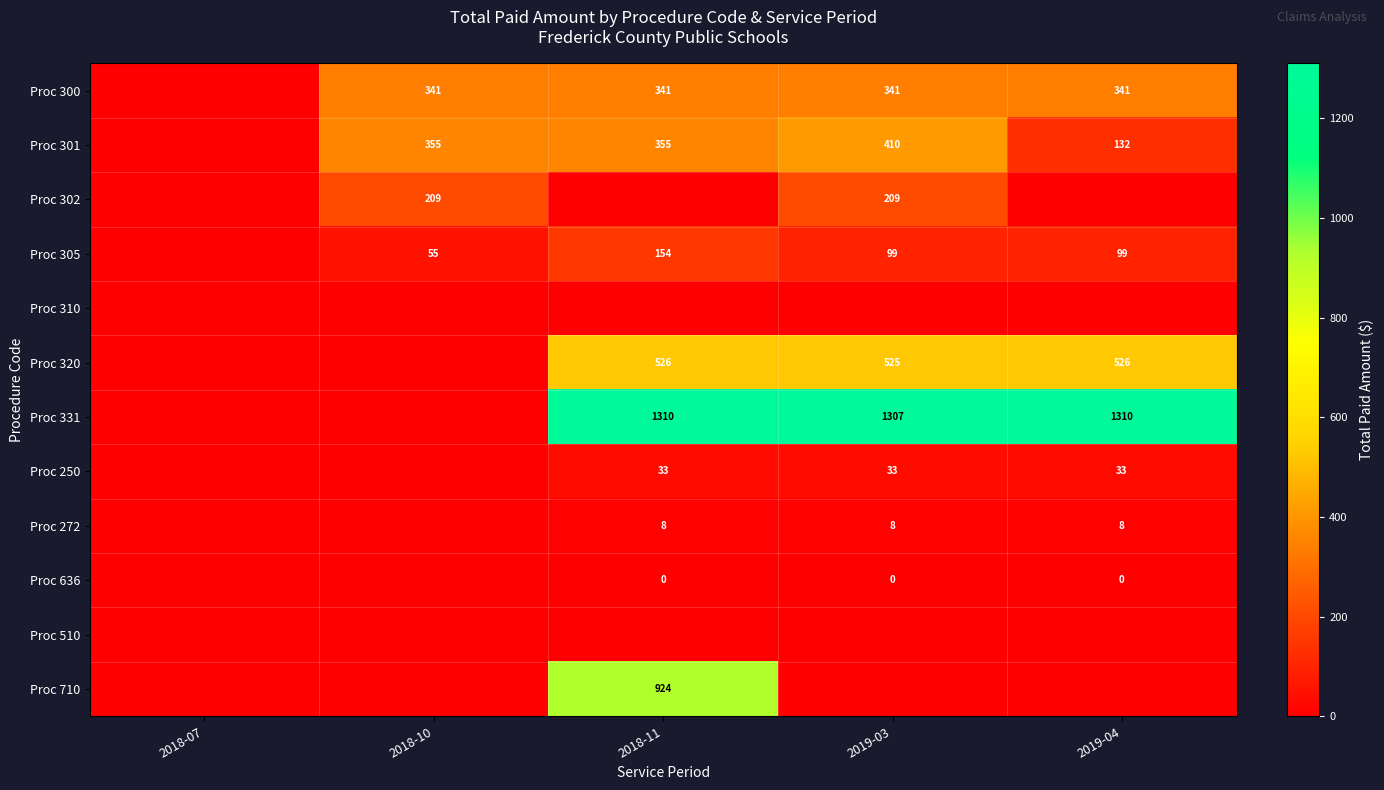

Is it true that Proc 302 equals 209 at 2019-03?

True